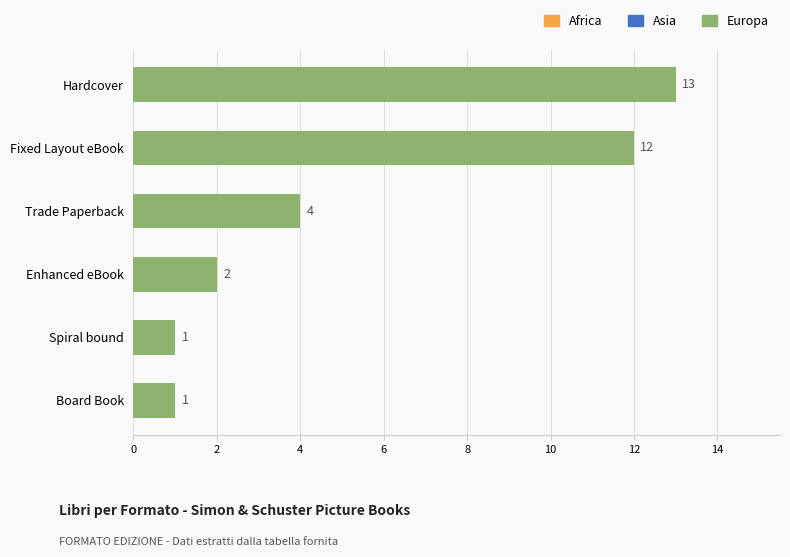

What is the change in value from Hardcover to Spiral bound?

-12